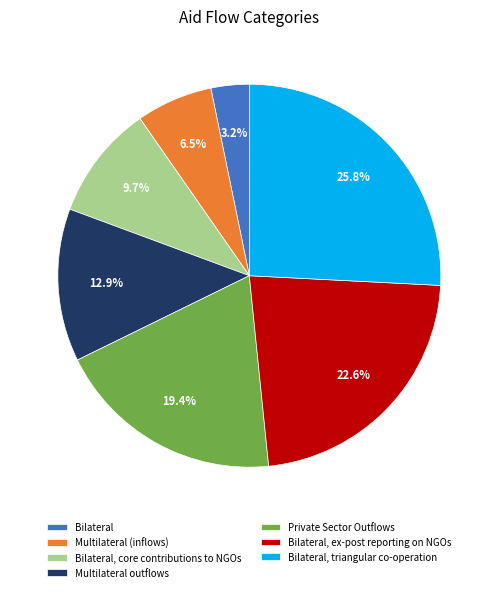

Which category has the biggest portion of the pie?

Bilateral, triangular co-operation